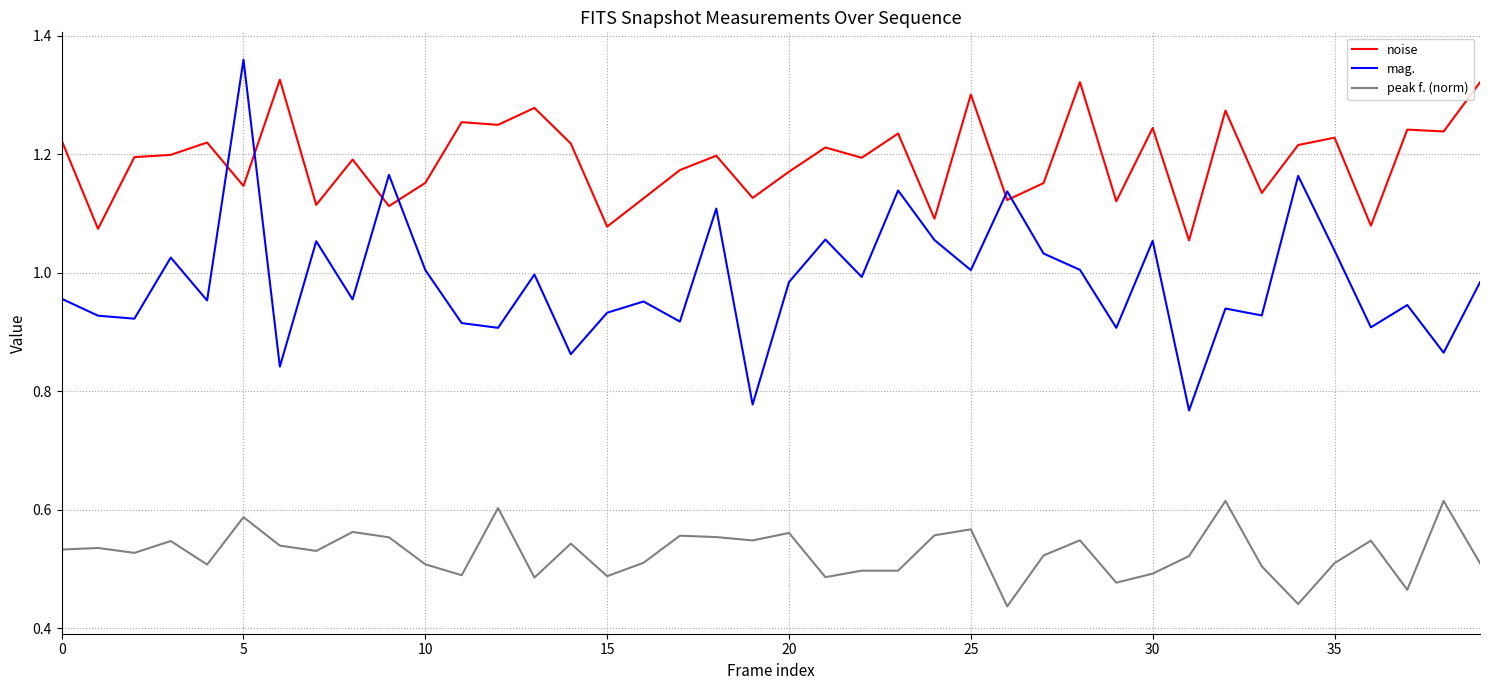

After their last crossing, which series has the higher values: noise or mag.?

noise